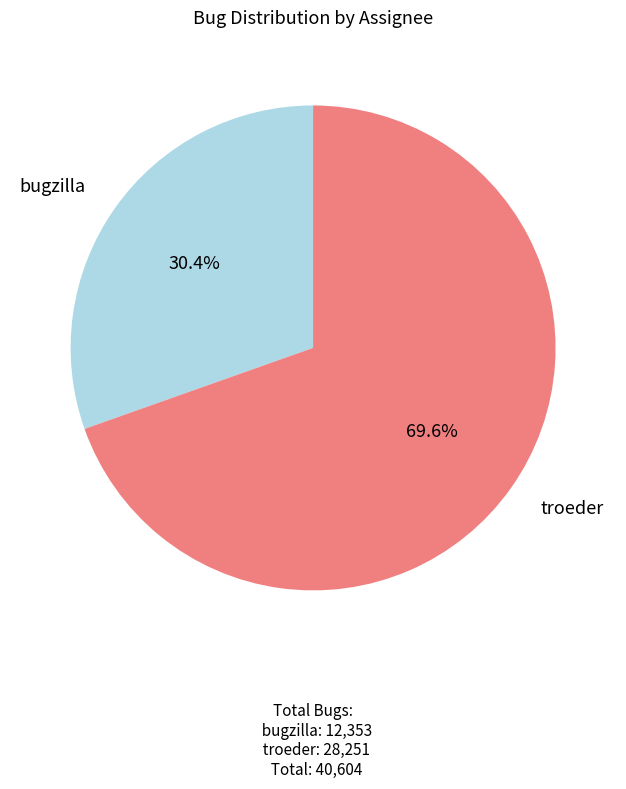

What is the largest slice in the pie chart?

troeder